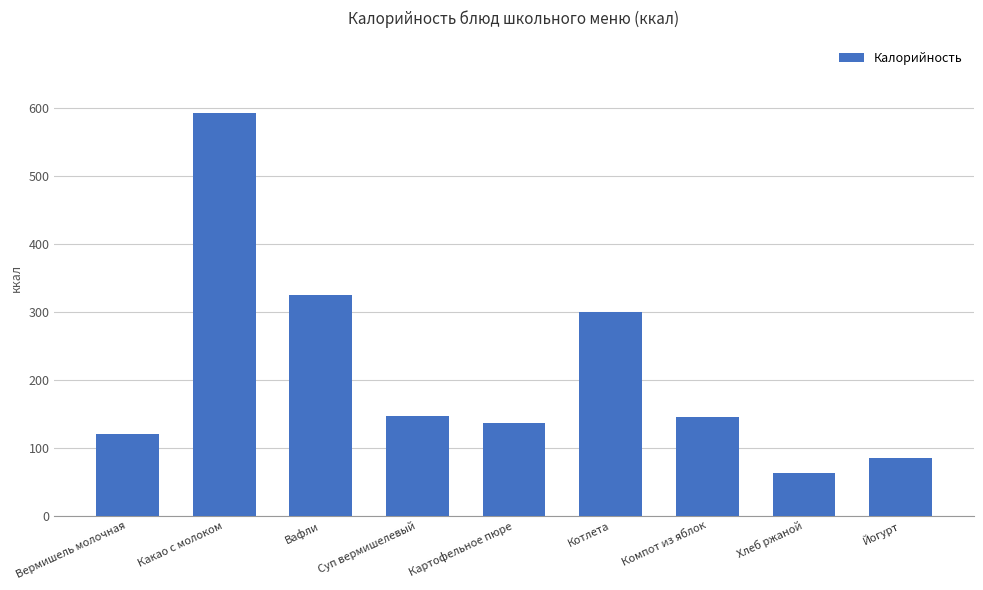

How many values are below 145?

4